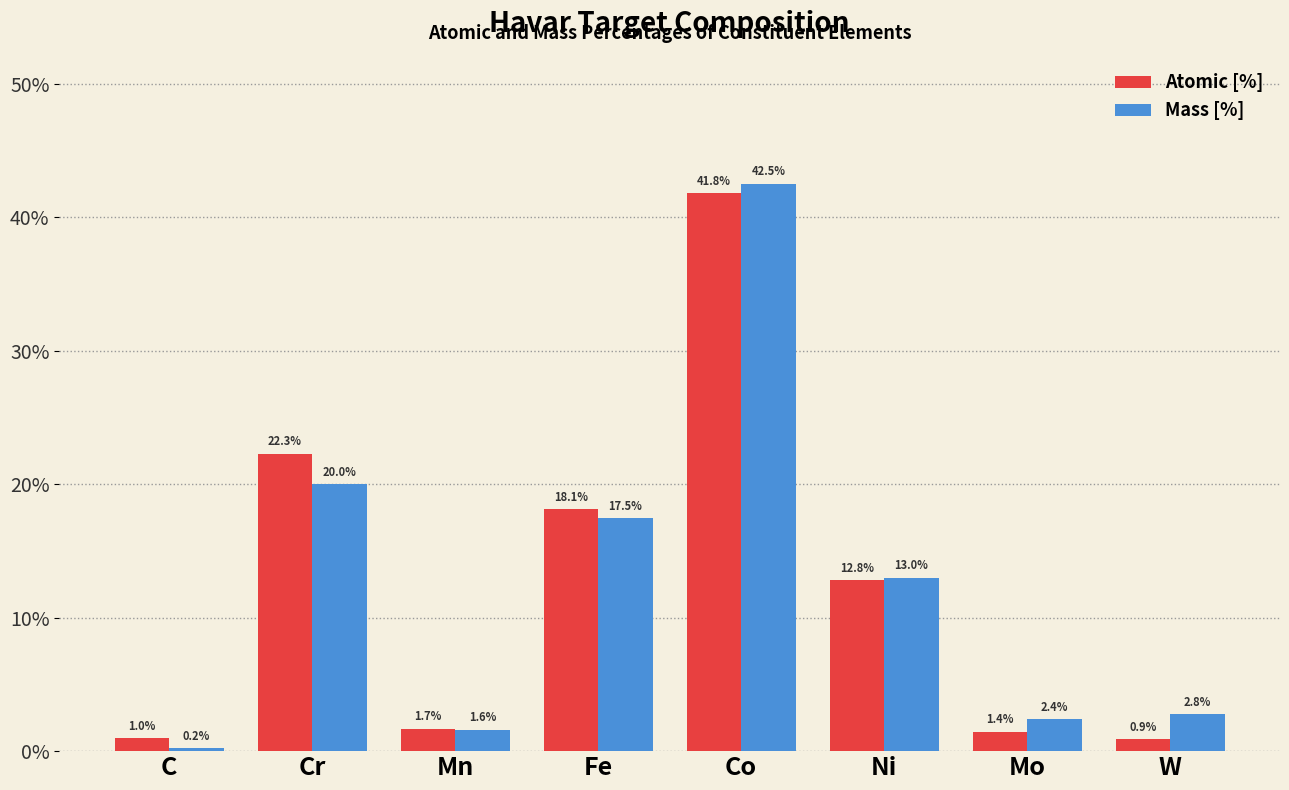

Which category has the lowest value in the Atomic [%] series?

W